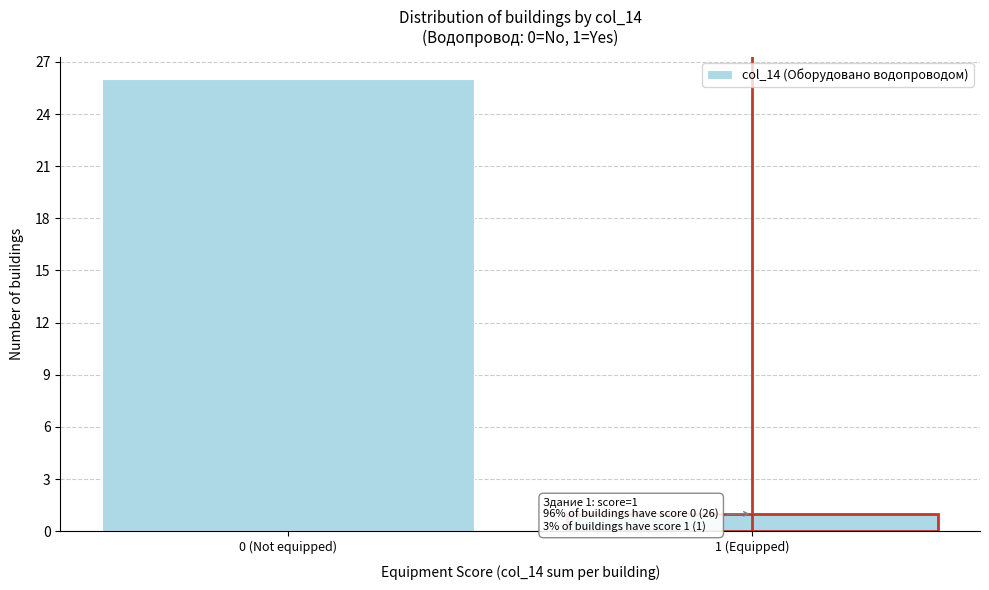

Reading right to left, transcribe all the data shown in this chart.

1 (Equipped)=1	0 (Not equipped)=26